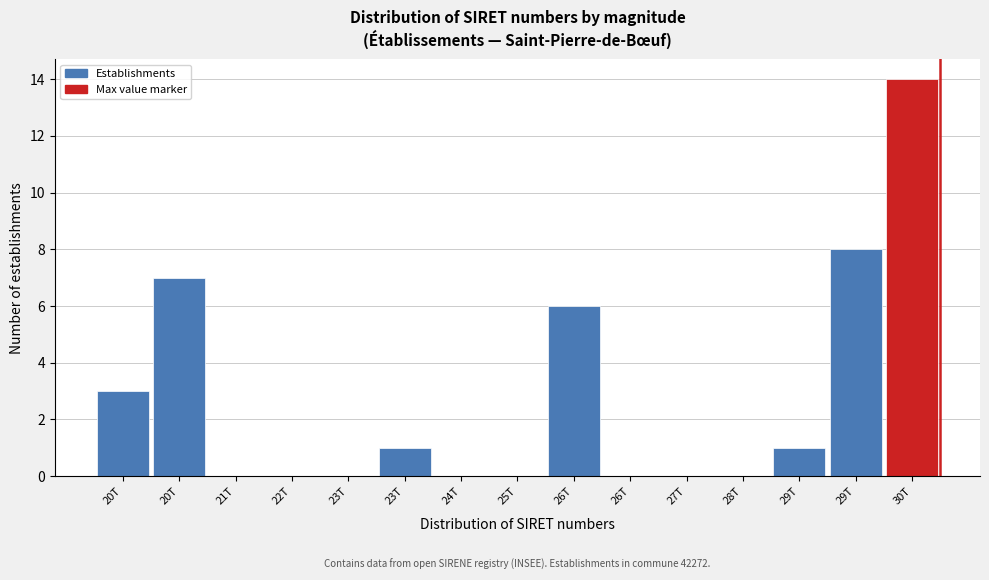

Are the bars horizontal?

No